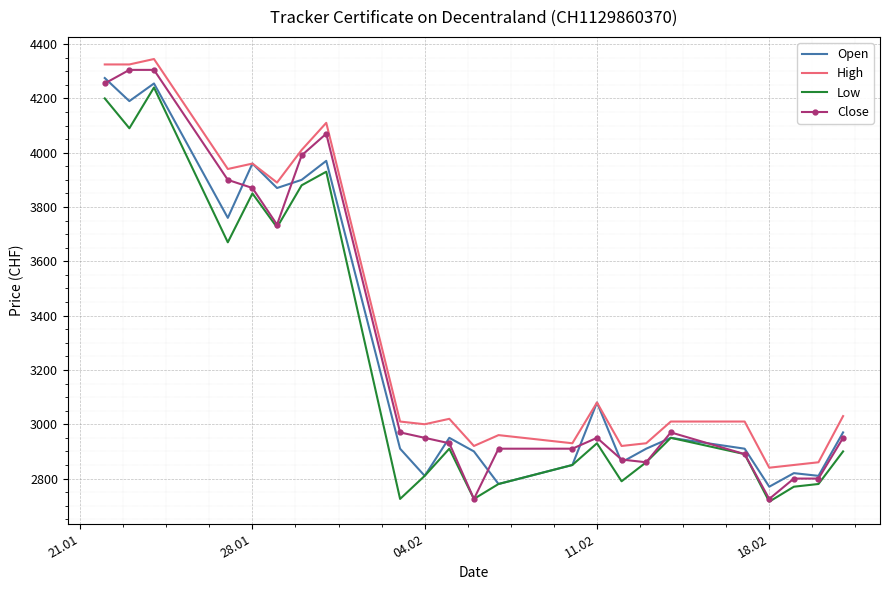

True or false: Low and High cross at least once.

False